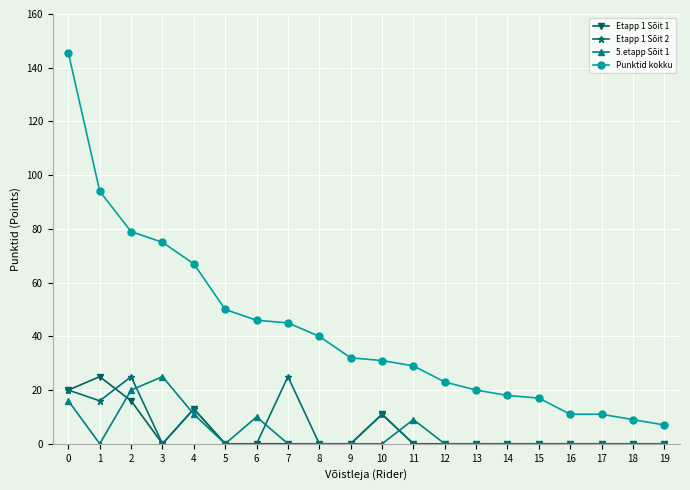

What are all the series names shown in the legend?

Etapp 1 Sõit 1, Etapp 1 Sõit 2, 5.etapp Sõit 1, Punktid kokku